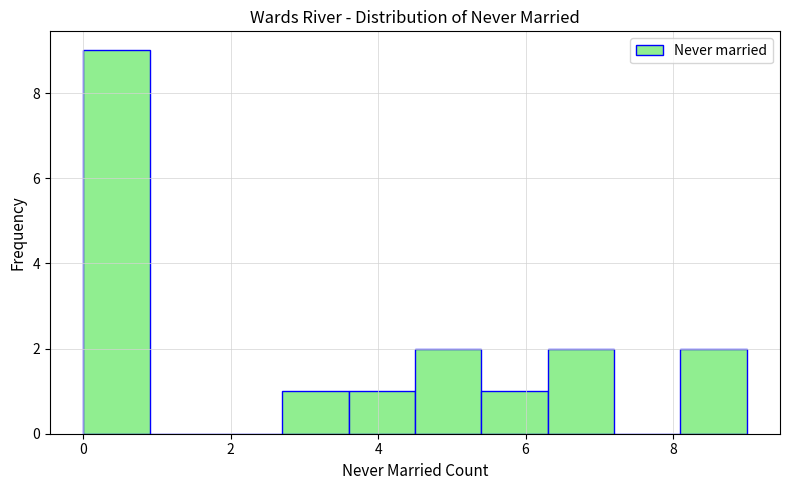

Reading left to right, transcribe this chart: for each bar, give the range it covers on the x-axis and its height. Neither the bar edges nor the heights are printed on the chart, so give them approximately, as read against the axes.

0.0 to 0.9: 9
0.9 to 1.8: 0
1.8 to 2.7: 0
2.7 to 3.6: 1
3.6 to 4.5: 1
4.5 to 5.4: 2
5.4 to 6.3: 1
6.3 to 7.2: 2
7.2 to 8.1: 0
8.1 to 9.0: 2